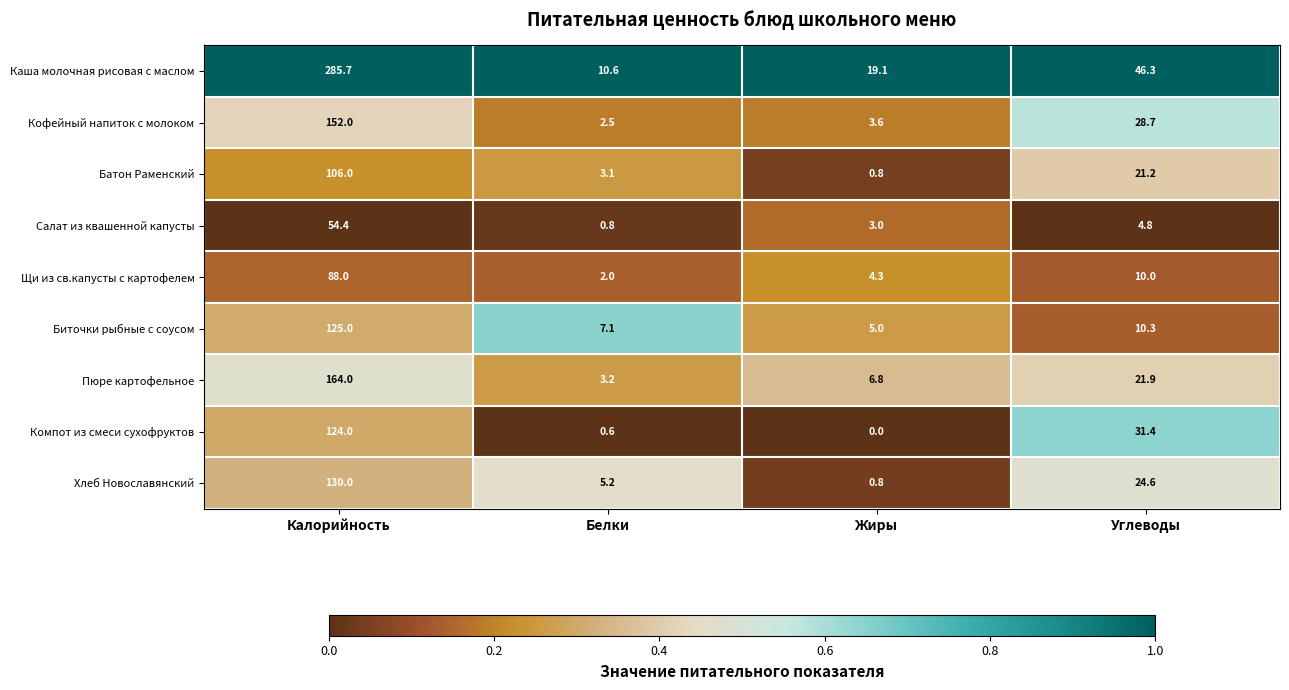

What is the highest value of the Пюре картофельное series?

164.0